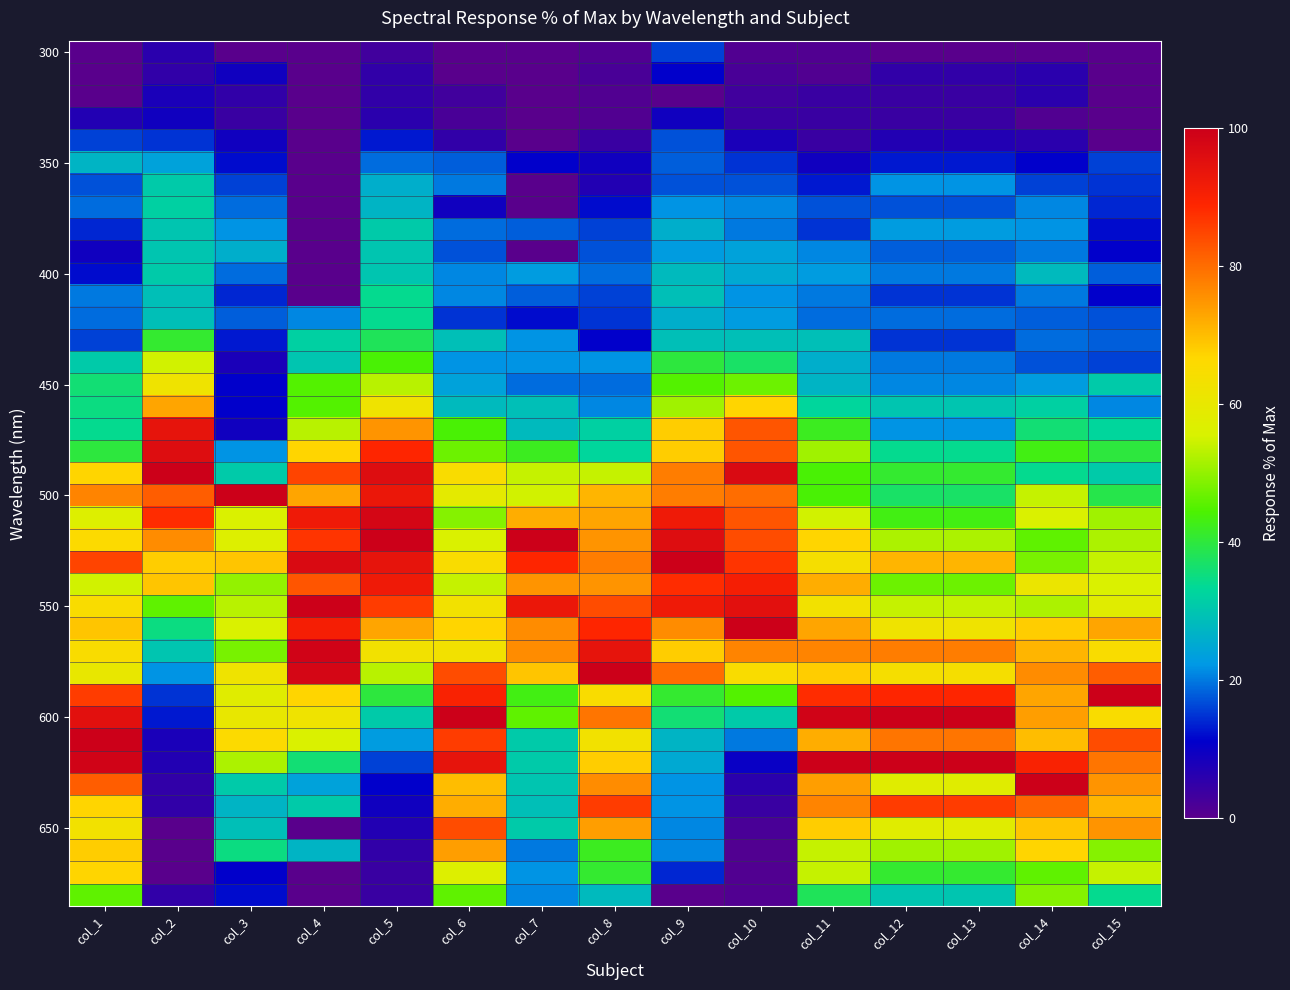

At how many categories does at least one series exceed 81?

15